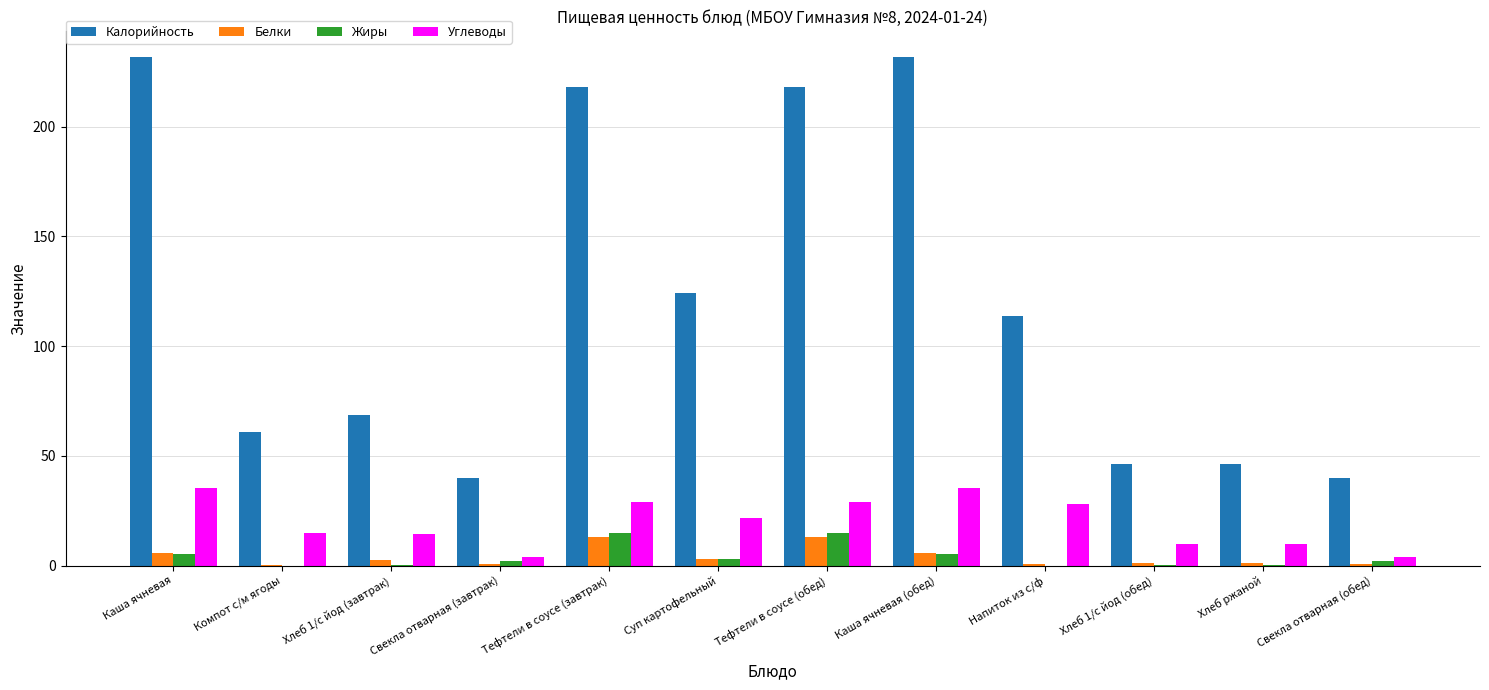

What is the spread (max minus min) of values at Хлеб 1/с йод (завтрак)?

68.0